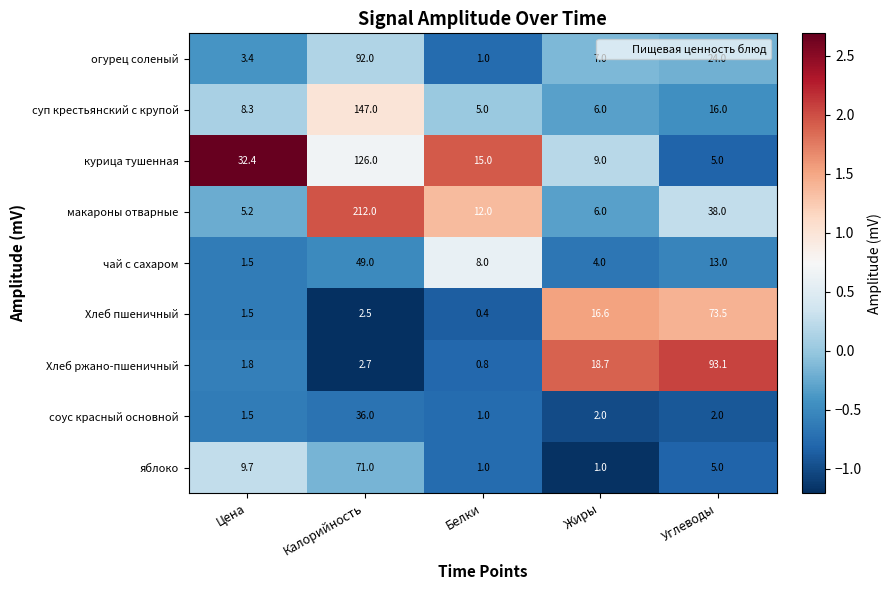

What is the total value across all series at Цена?

65.3